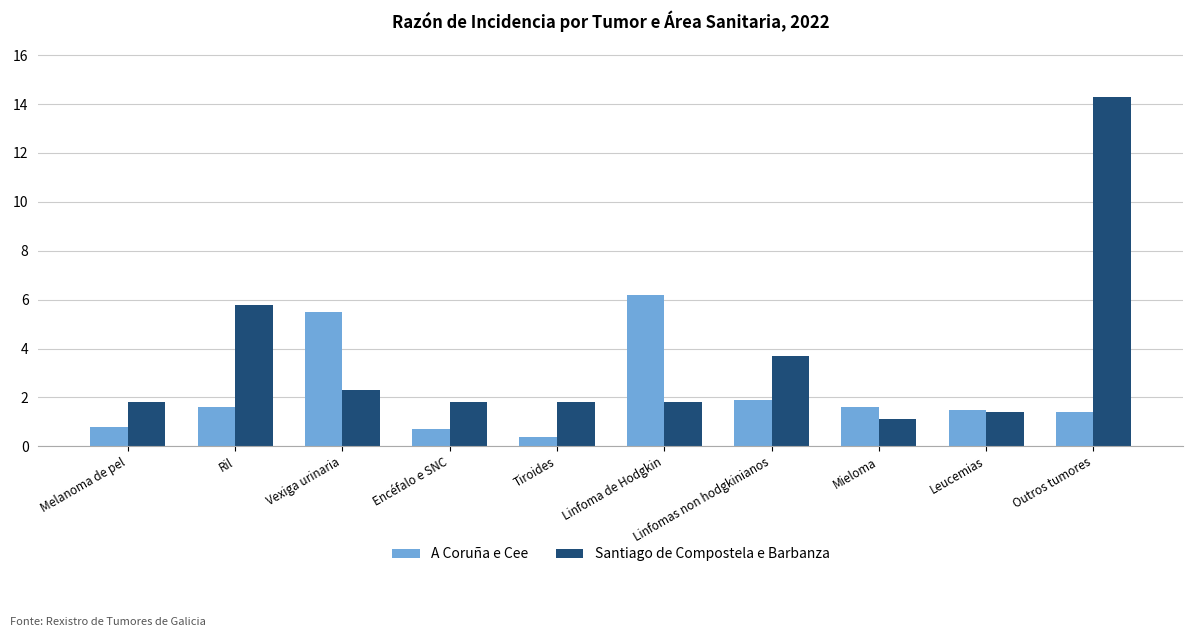

Rank the series by their average value, from lowest to highest.

A Coruña e Cee, Santiago de Compostela e Barbanza